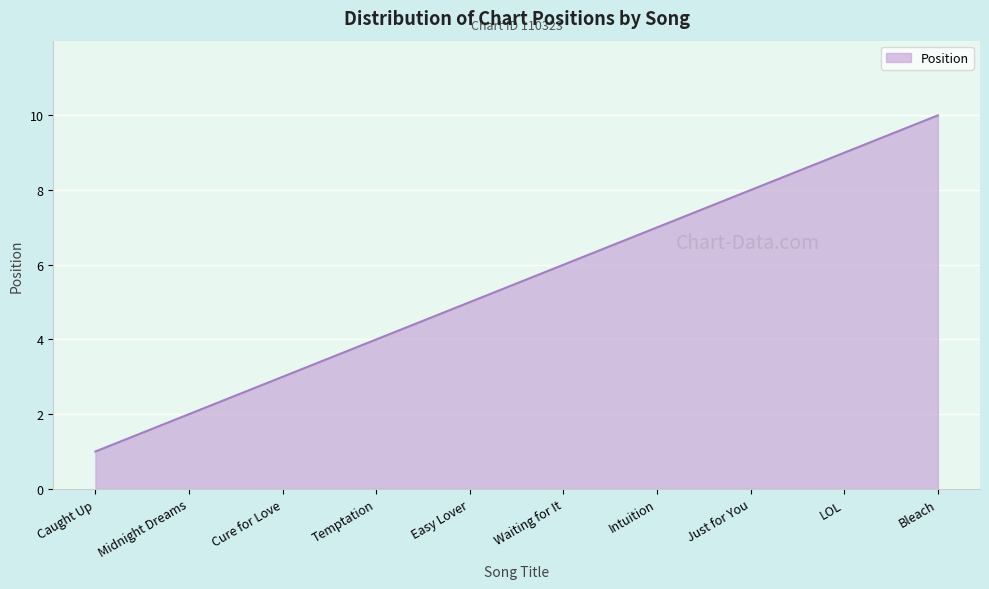

Does the chart display data point markers on the line(s)?

No